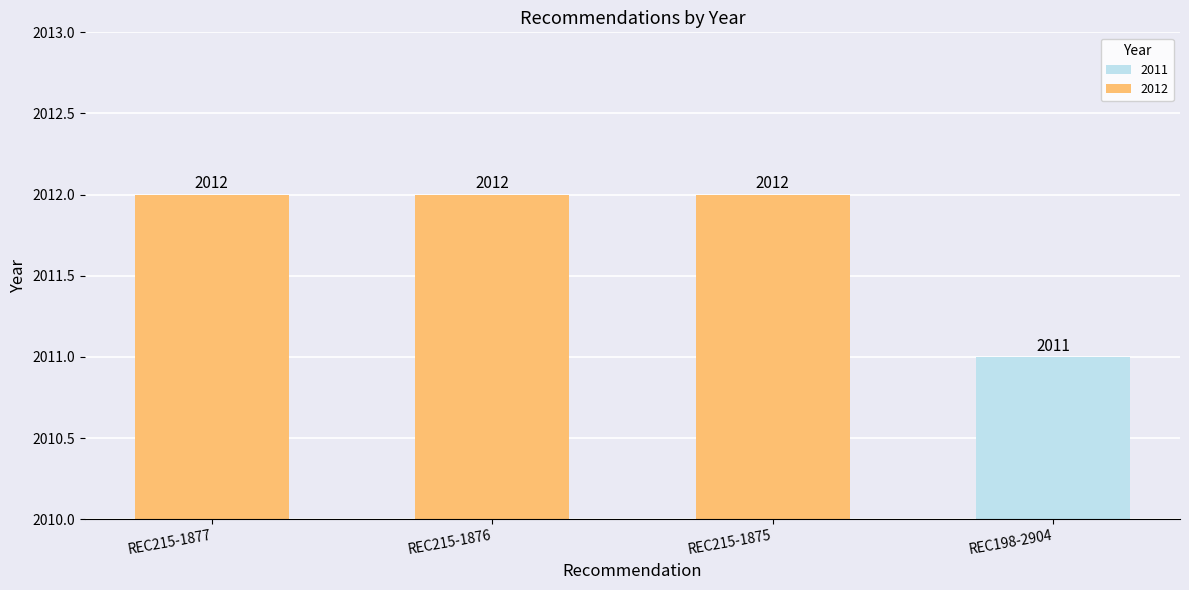

Are the bars grouped side by side (vs. stacked)?

No